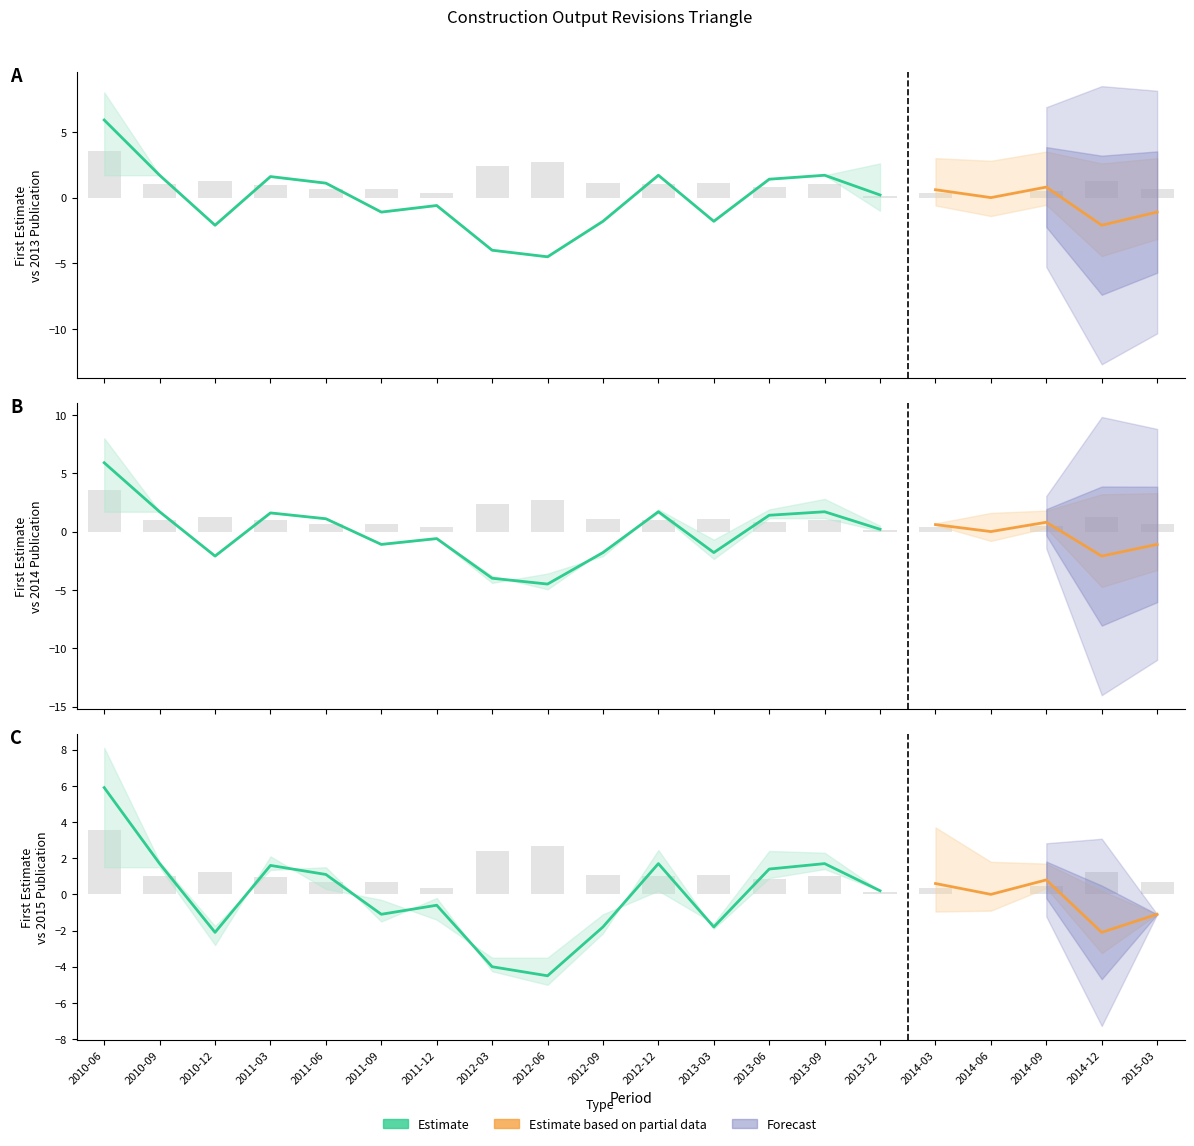

At how many categories does at least one series exceed -3?

18